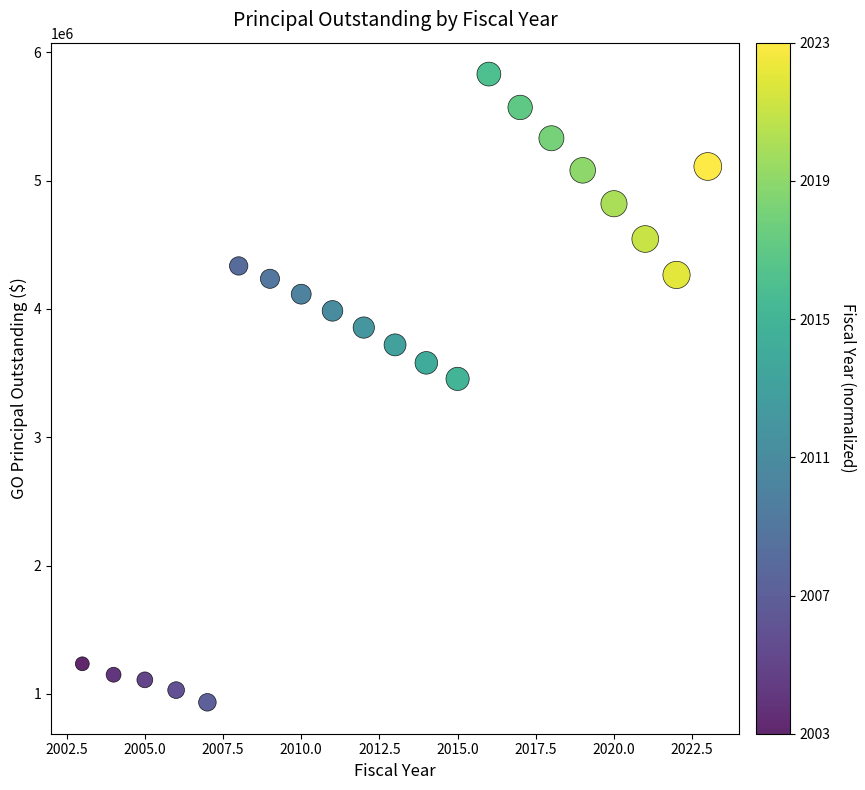

What is the range of Y values (max minus min)?

4895000